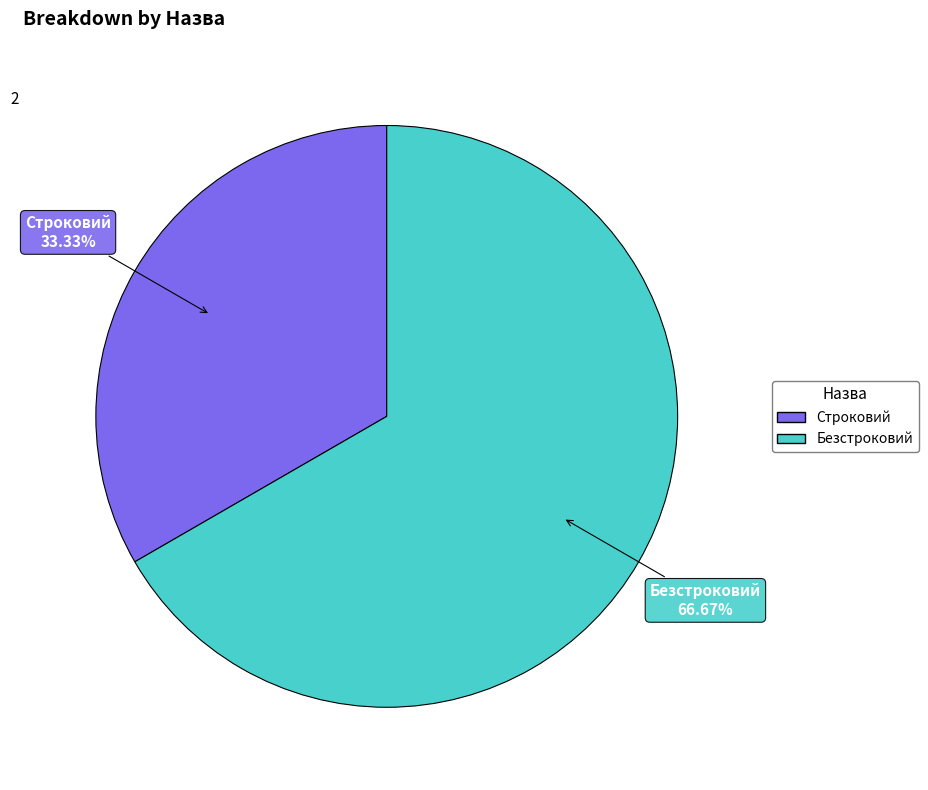

To the nearest percent, what is the difference between the Безстроковий and Строковий slice percentages?

33%